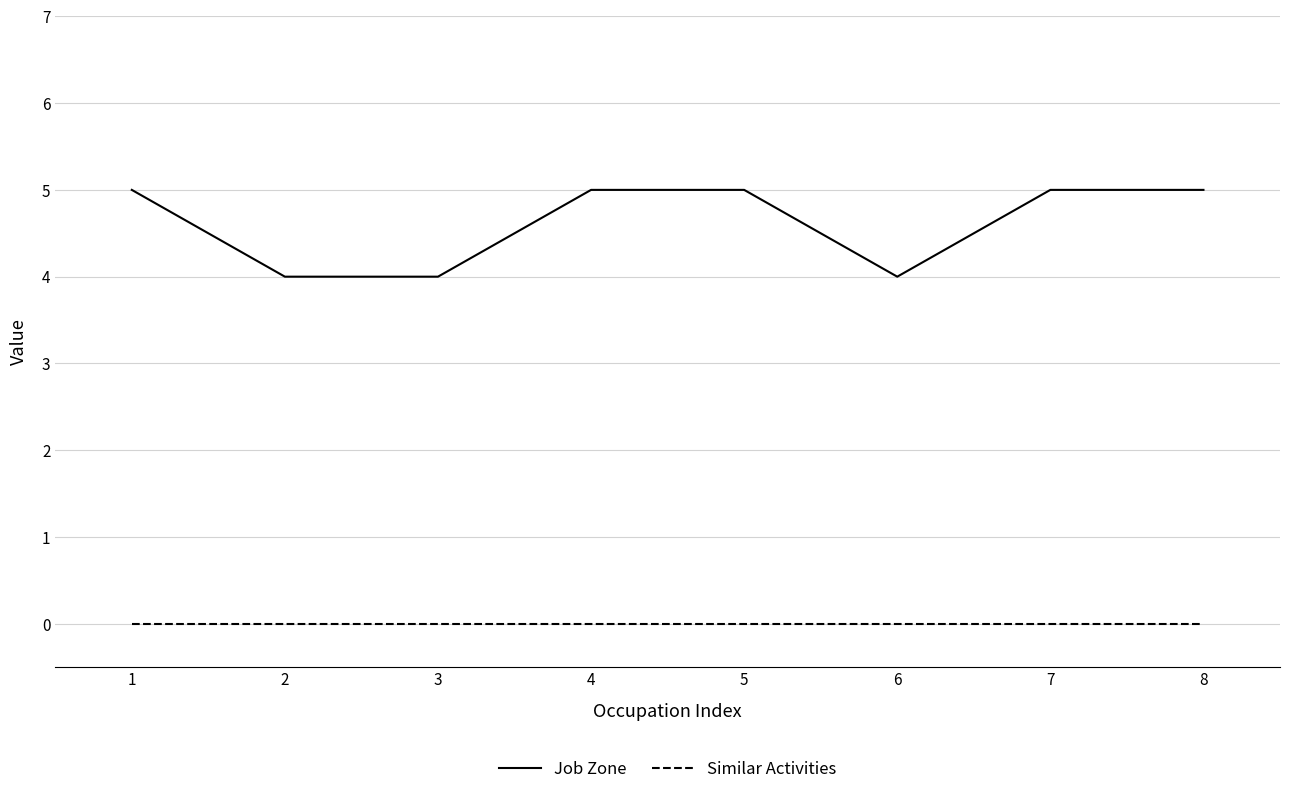

Is the value of Job Zone at 5 greater than the value of Similar Activities at 7?

Yes